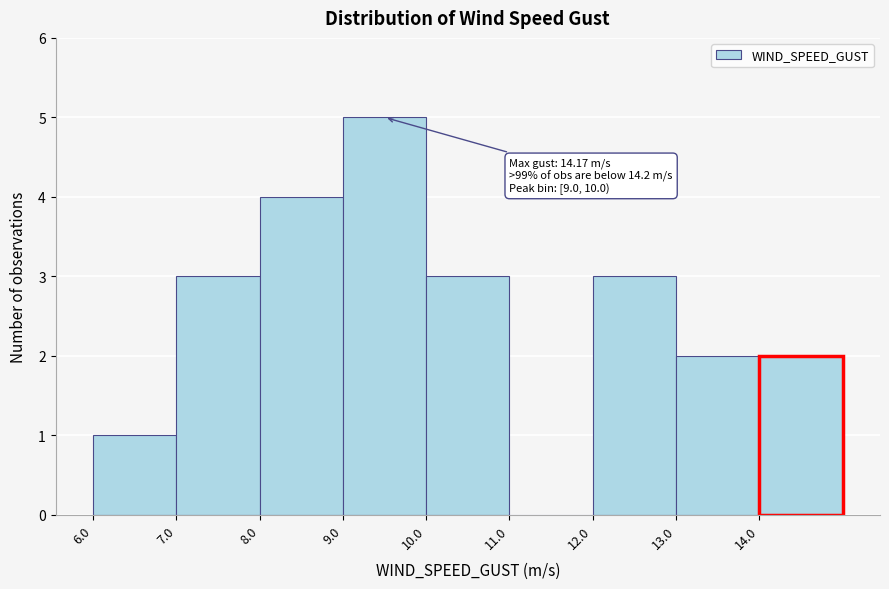

Over which range of the x-axis is the bar tallest?

9 to 10